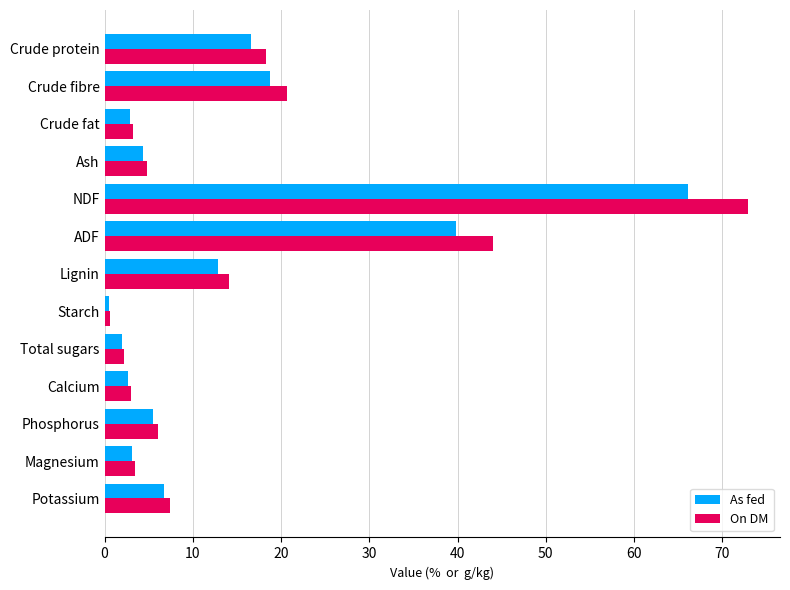

What is the smallest value displayed?

0.5